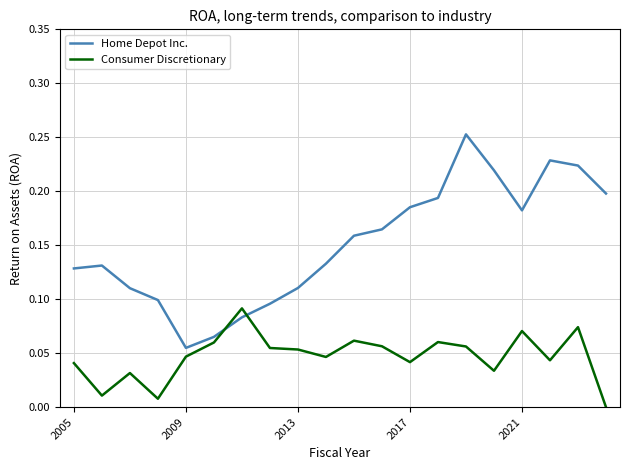

Which series has the largest total across all categories?

Home Depot Inc.